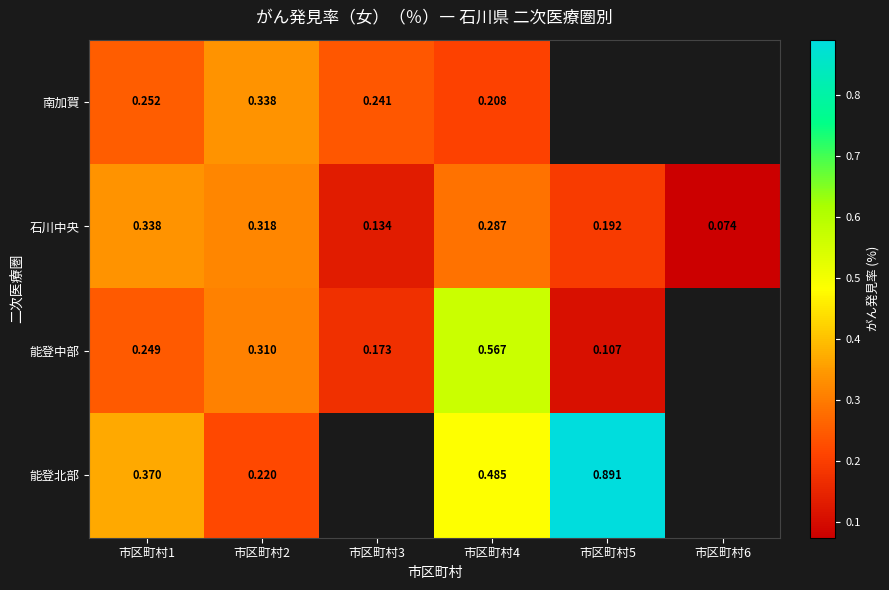

Is the value of 石川中央 at 市区町村6 greater than the value of 能登北部 at 市区町村4?

No